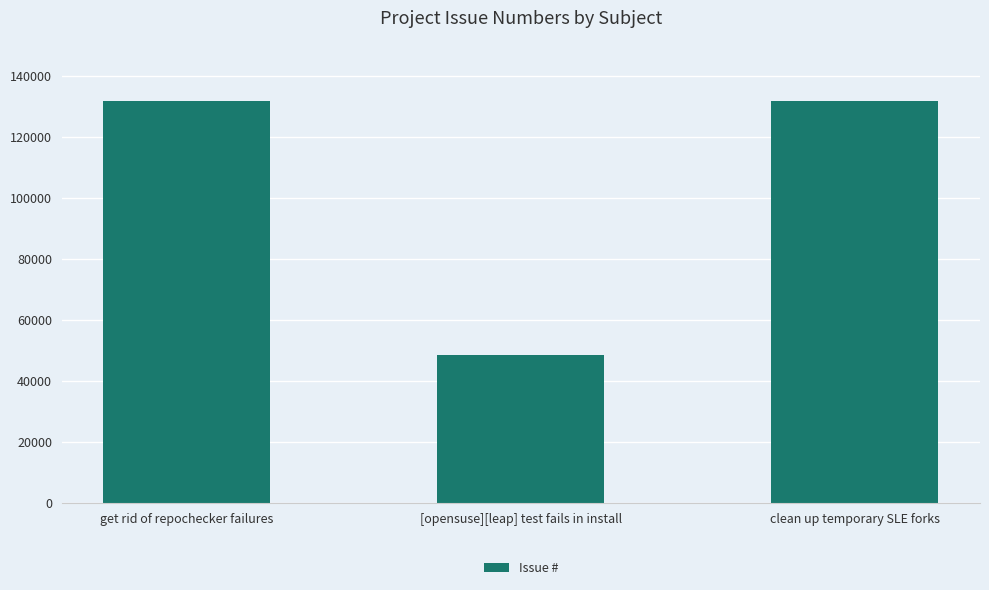

What is the average value?

103935